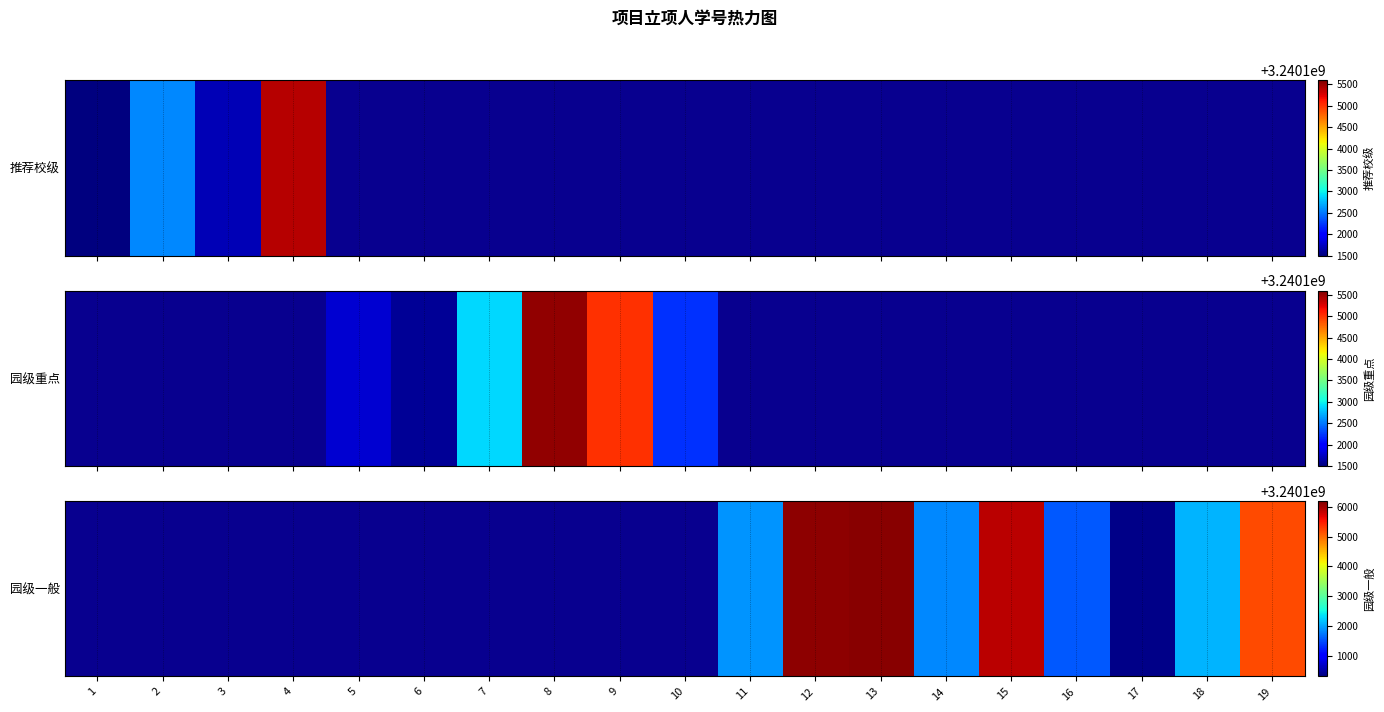

How many data points does each series have?

19